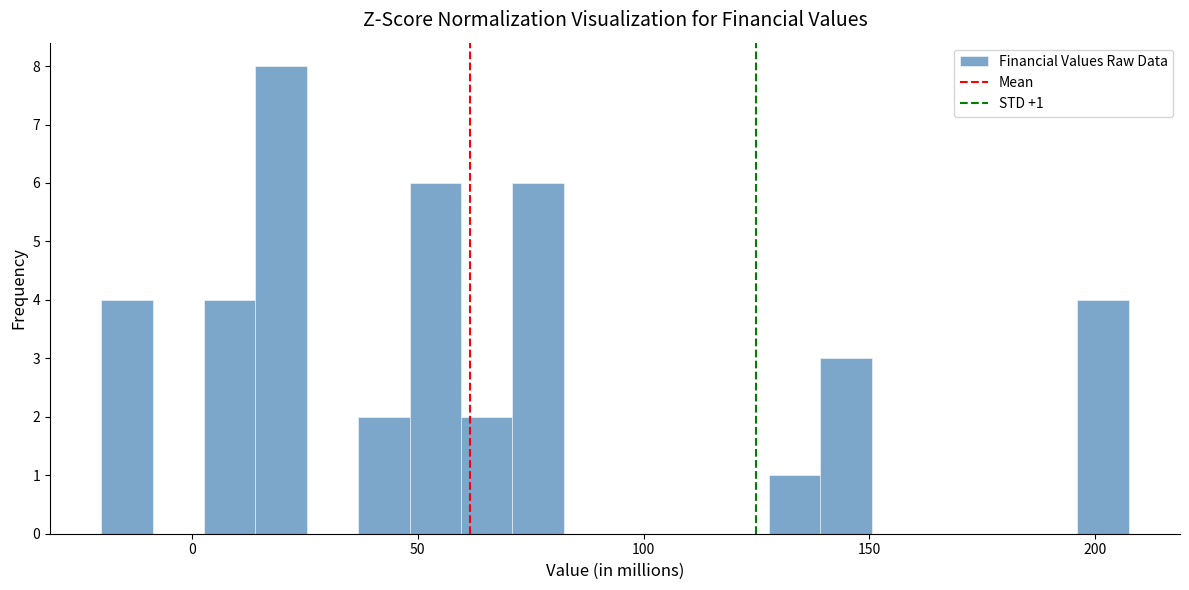

Around what value on the x-axis is the tallest bar? Give the approximate position of its centre, as read against the axis.

20